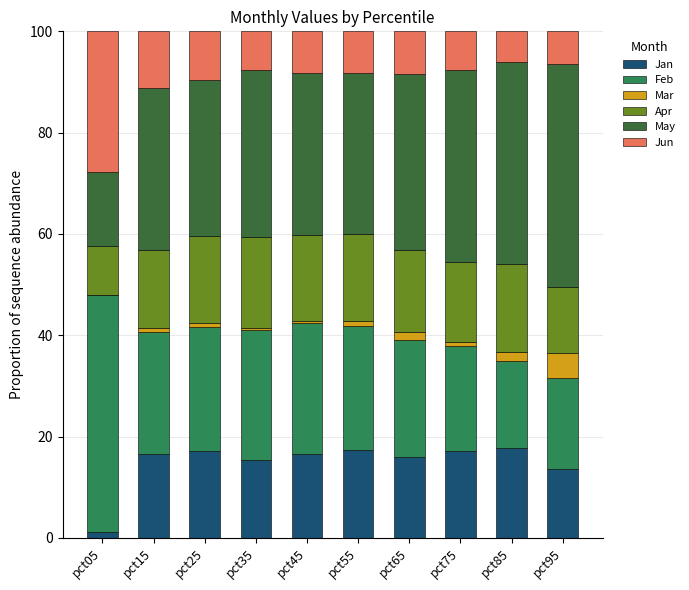

Rank the categories by May value from lowest to highest.

pct05, pct25, pct55, pct45, pct15, pct35, pct65, pct75, pct85, pct95